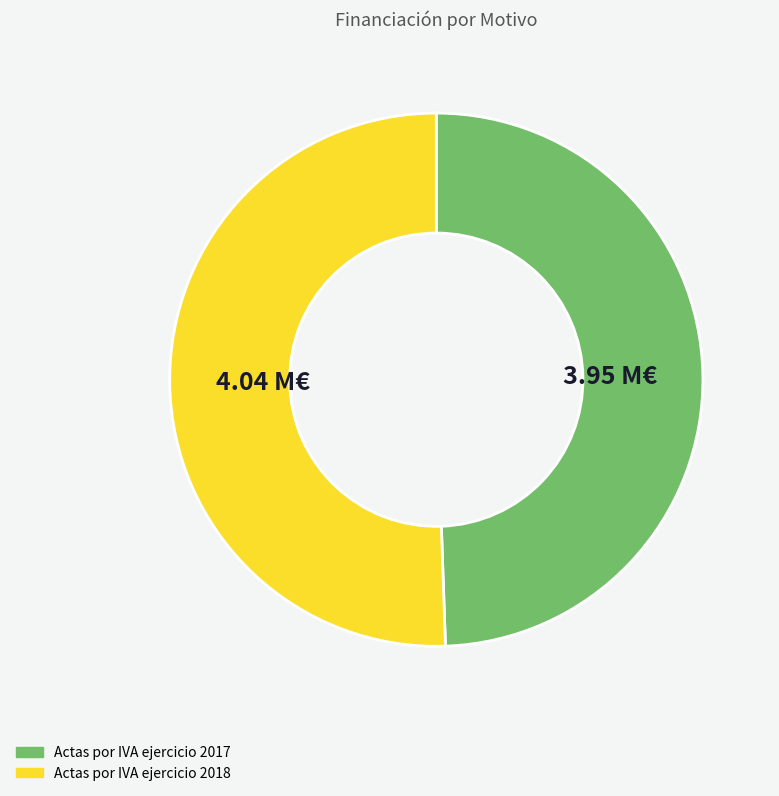

What is the smallest slice in the pie chart?

Actas por IVA ejercicio 2017